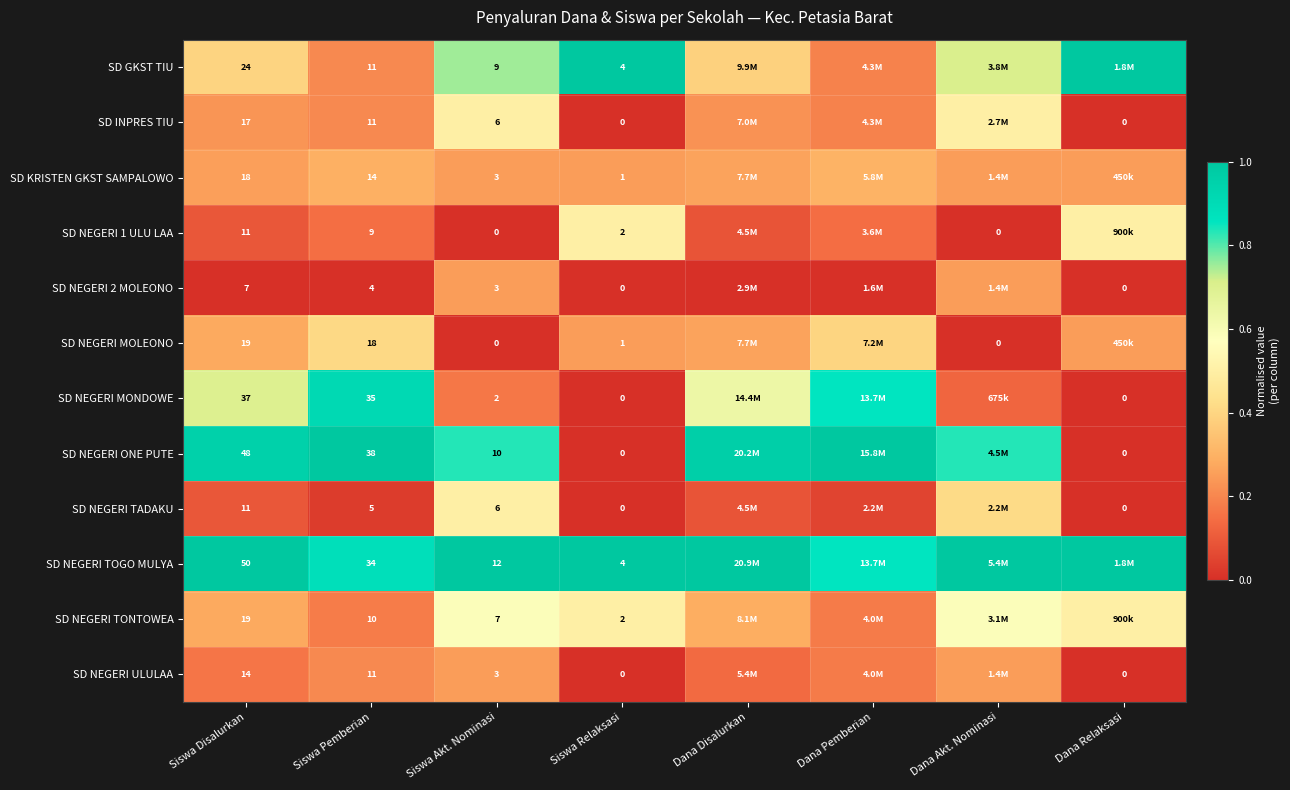

Is the value of SD NEGERI TADAKU at Dana Relaksasi greater than the value of SD KRISTEN GKST SAMPALOWO at Siswa Relaksasi?

No